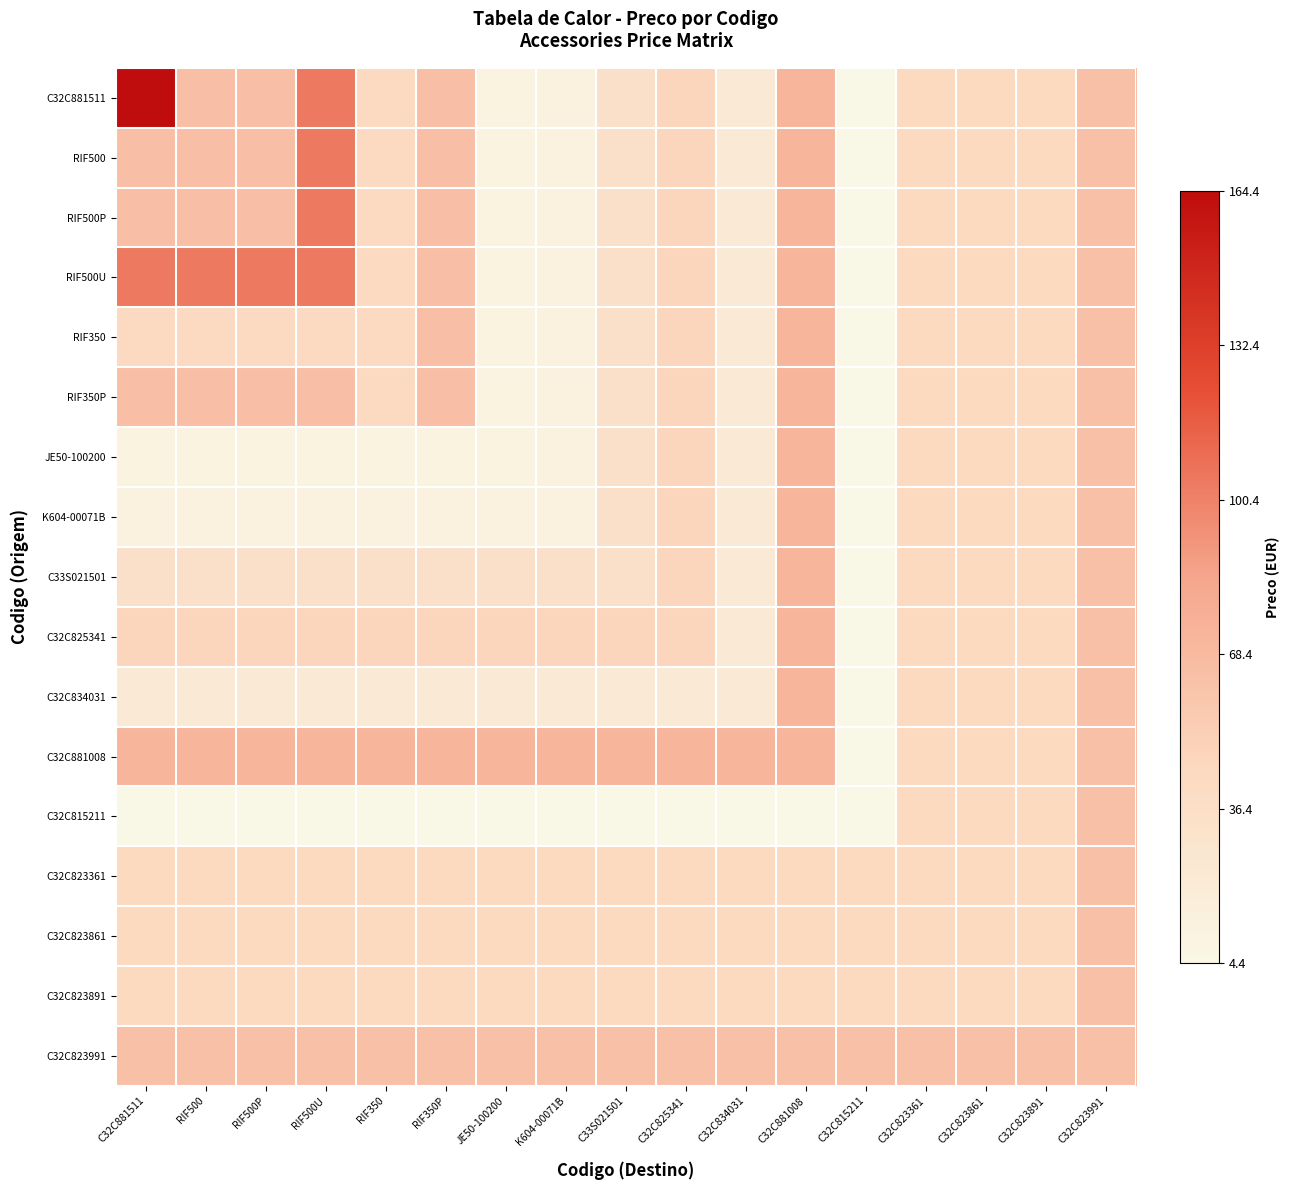

Count the number of data series in this chart.

17